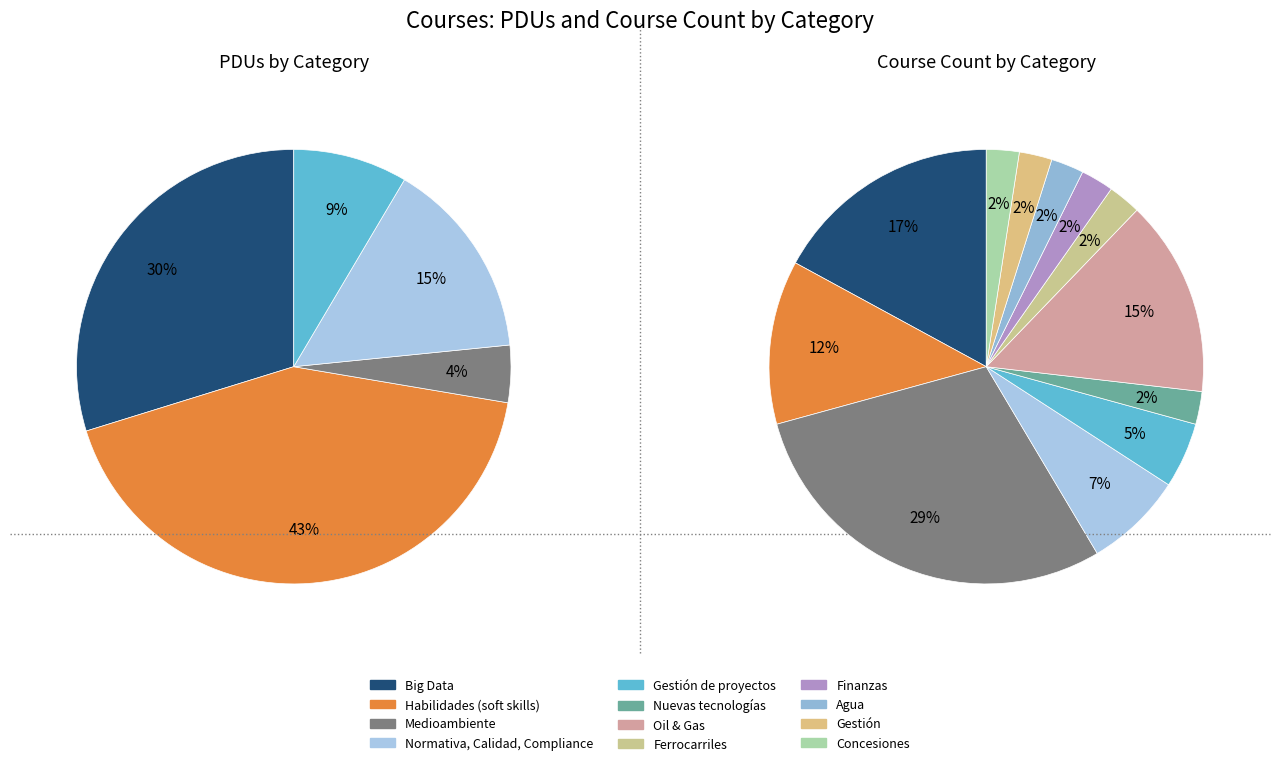

What is the largest slice in the pie chart?

Habilidades (soft skills)